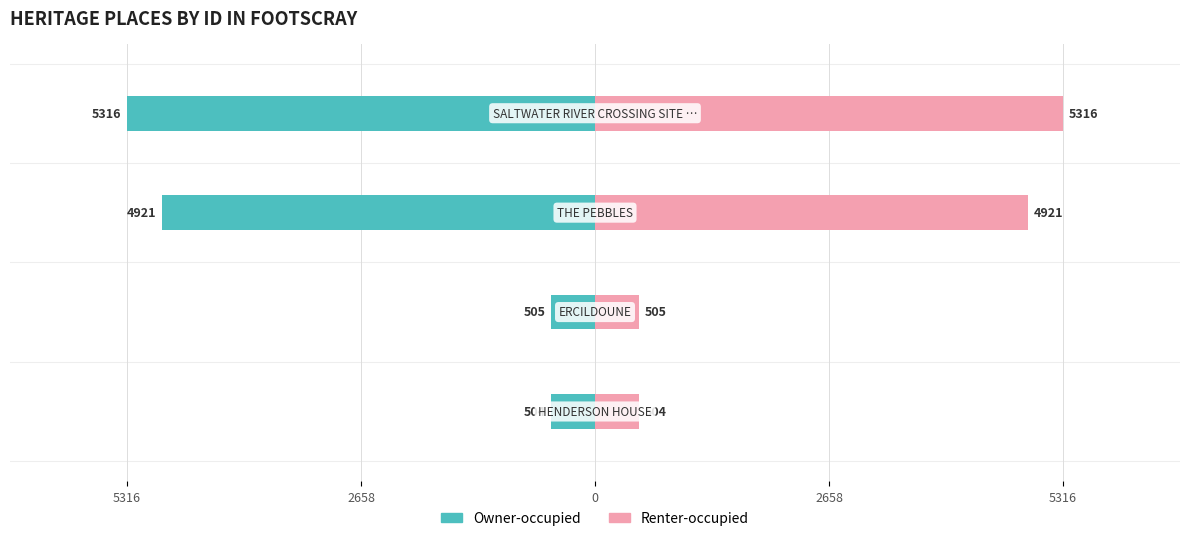

Which series has the largest range (max minus min)?

Owner-occupied